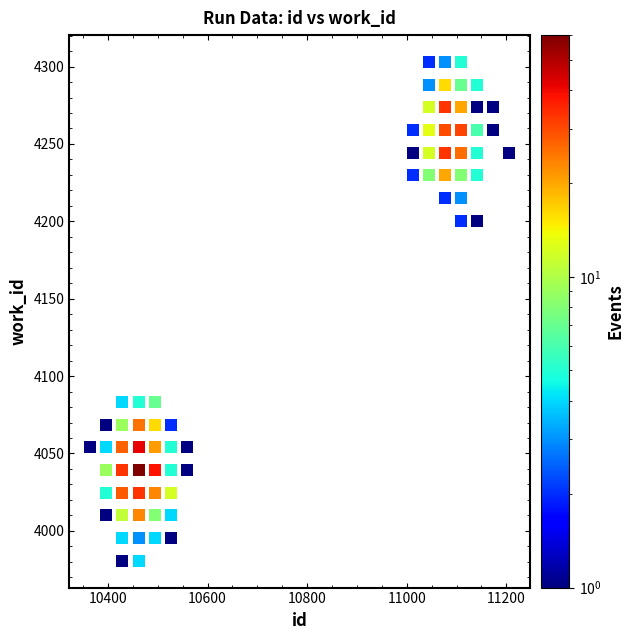

What is the range of Y values (max minus min)?

324.5